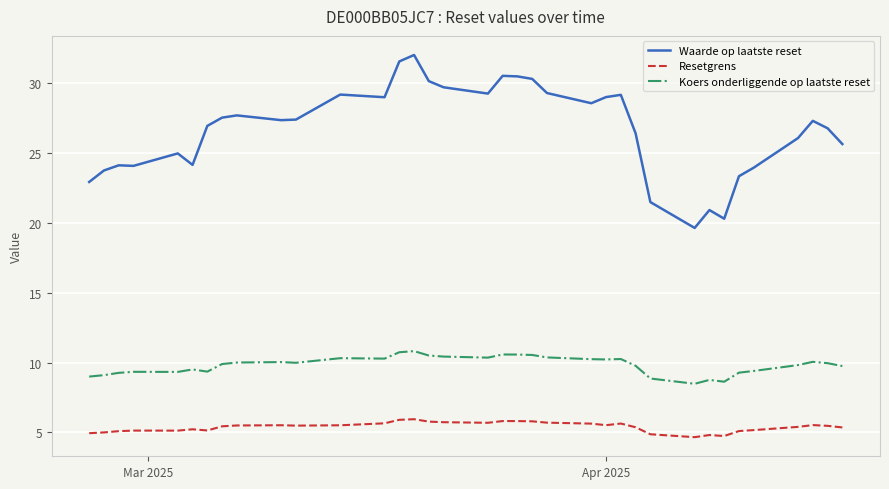

Which series has the largest range (max minus min)?

Waarde op laatste reset